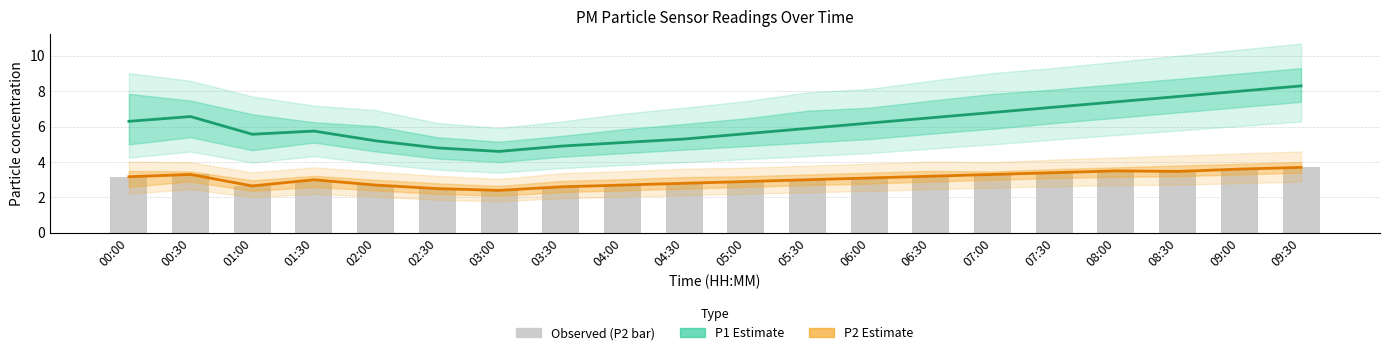

The P2 Estimate series shows 0.9 at 06:30. True or false?

False